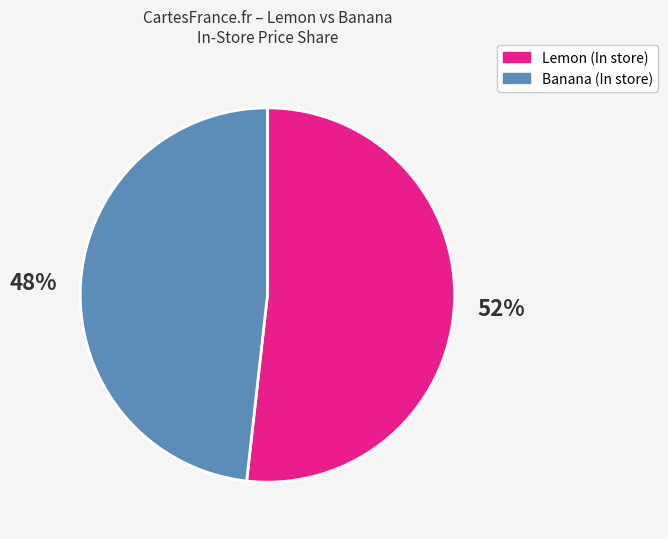

Count the number of slices in the pie.

2